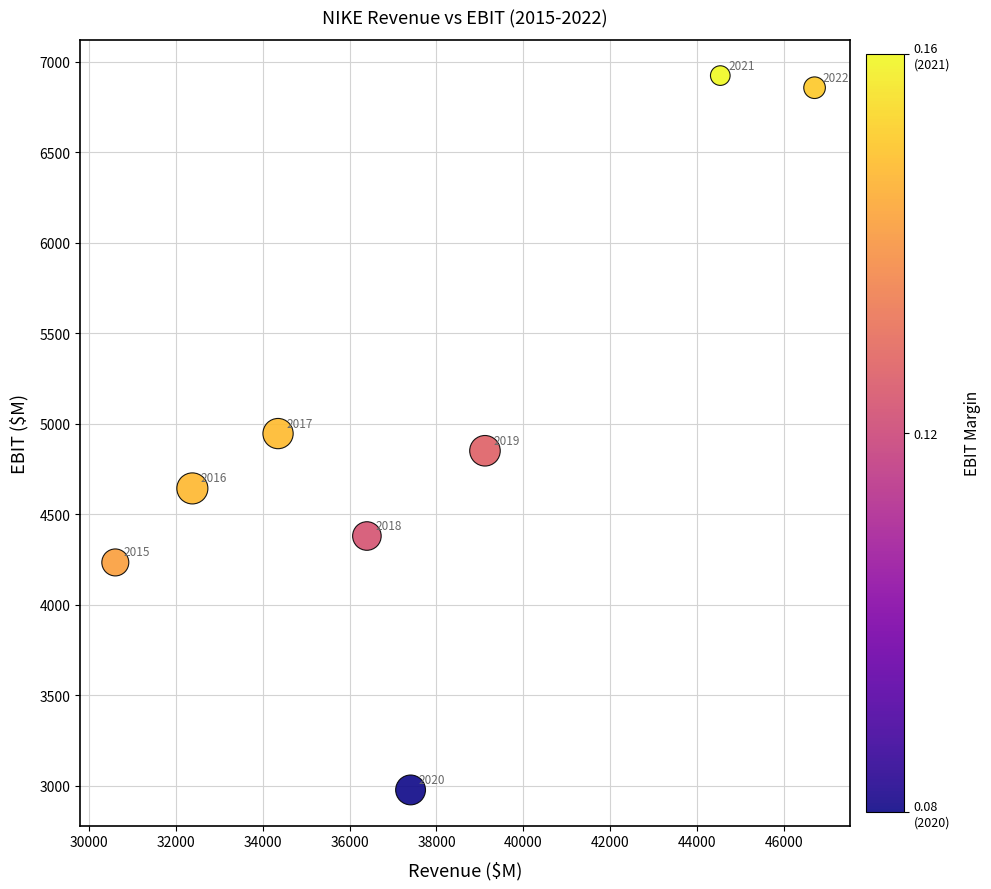

What Y value in the scatter plot is closest to 4949?

4945